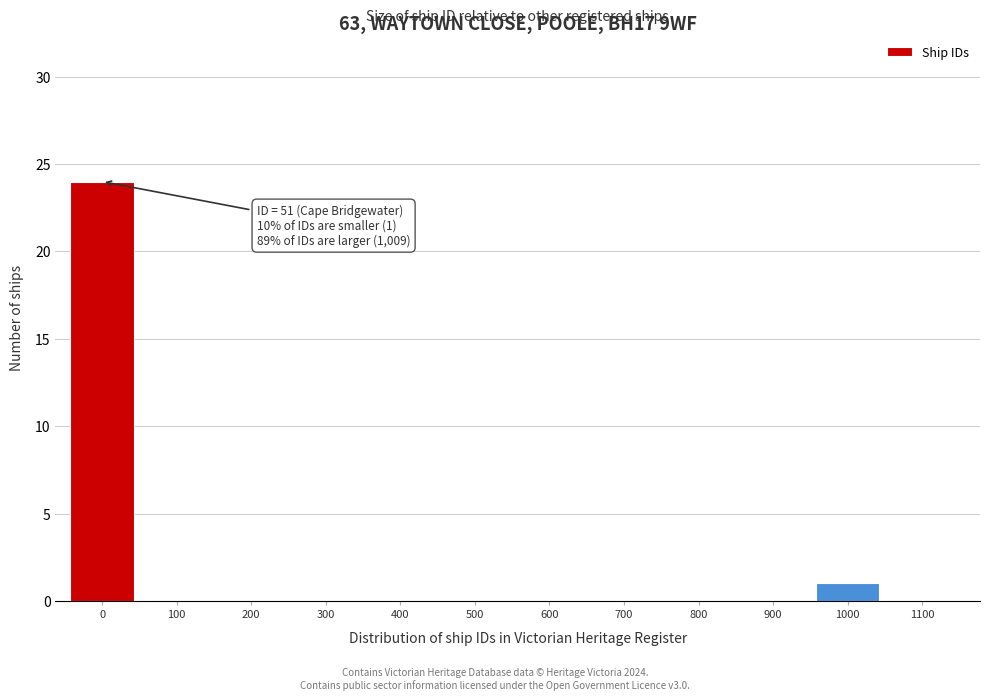

Reading left to right, what are all the values shown in this chart?

0=24	100=0	200=0	300=0	400=0	500=0	600=0	700=0	800=0	900=0	1000=1	1100=0